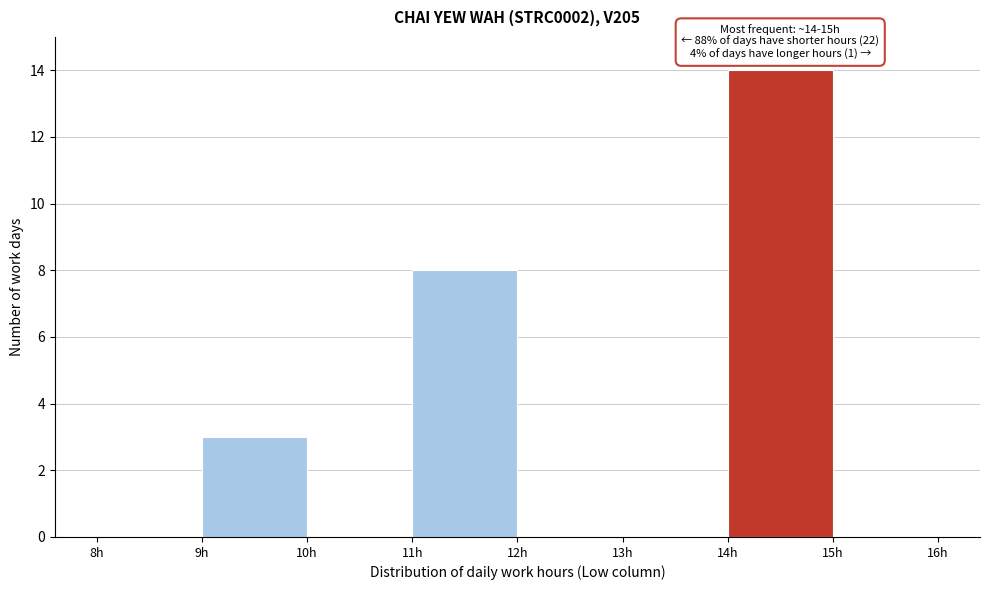

Which range on the x-axis has the tallest bar?

14 to 15